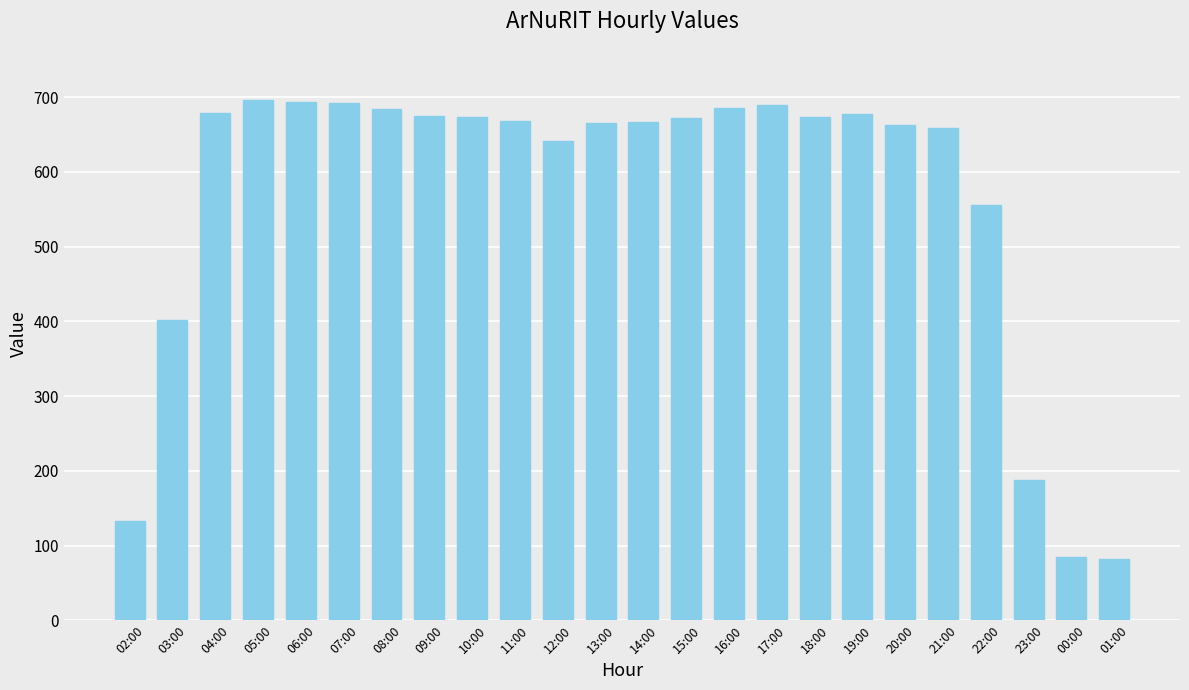

What is the difference between the values at 01:00 and 11:00?

586